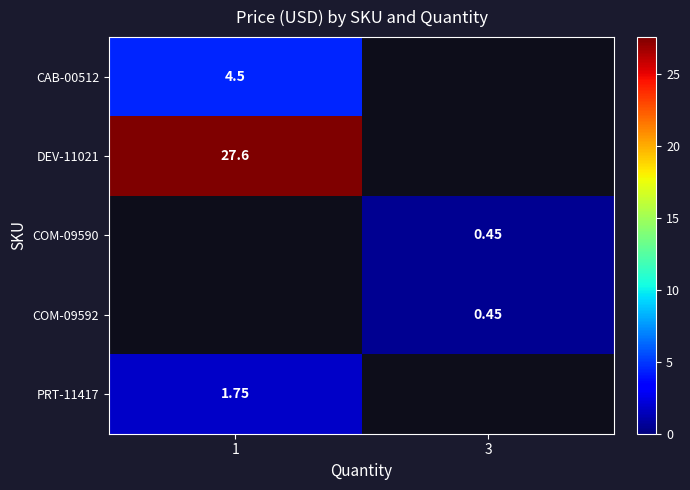

Which series has the largest range (max minus min)?

row_0